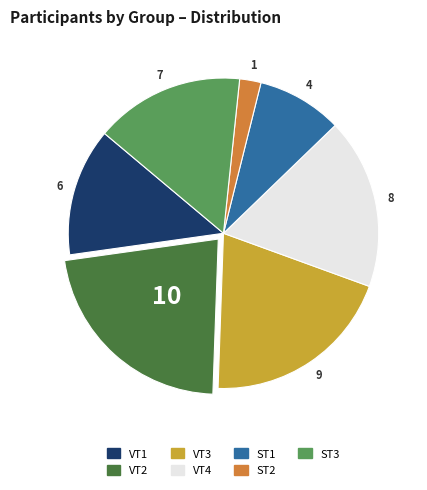

True or false: VT1 accounts for 13% of the total.

True